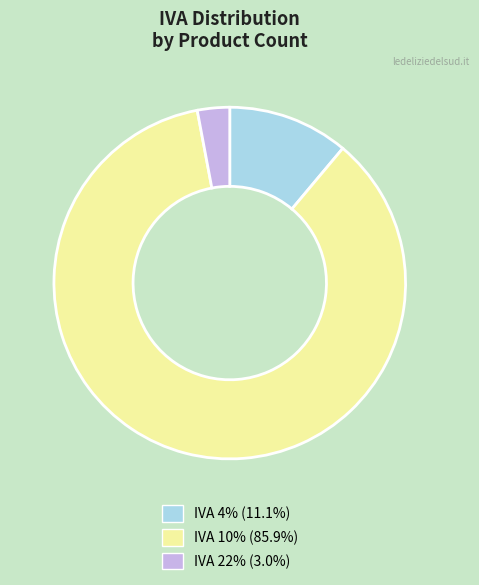

Does any single category account for the majority?

Yes